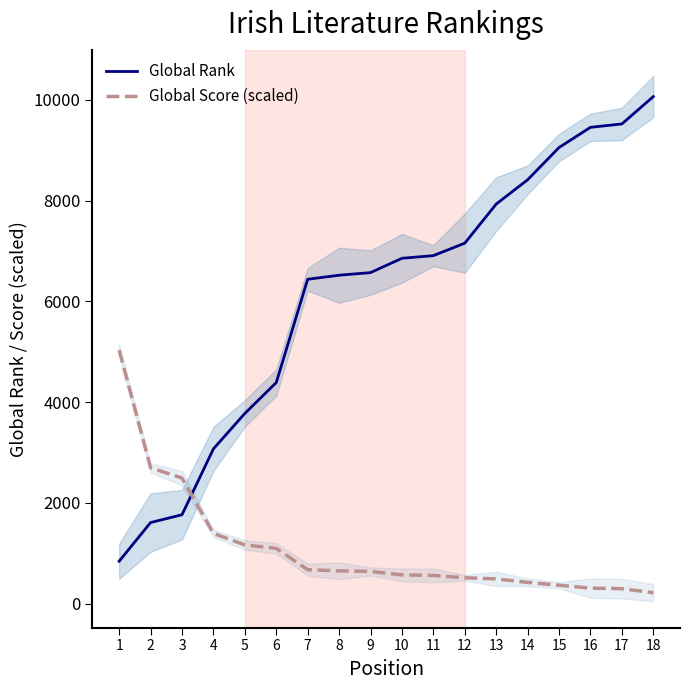

Which series changed the most between 1 and 15?

Global Rank